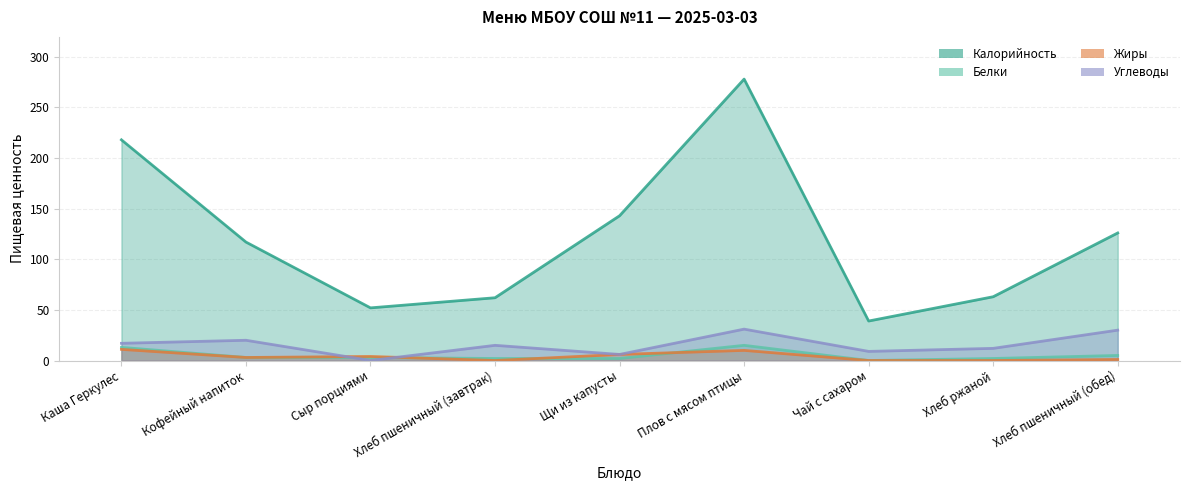

What is the label of the 8th point from the left?

Хлеб ржаной